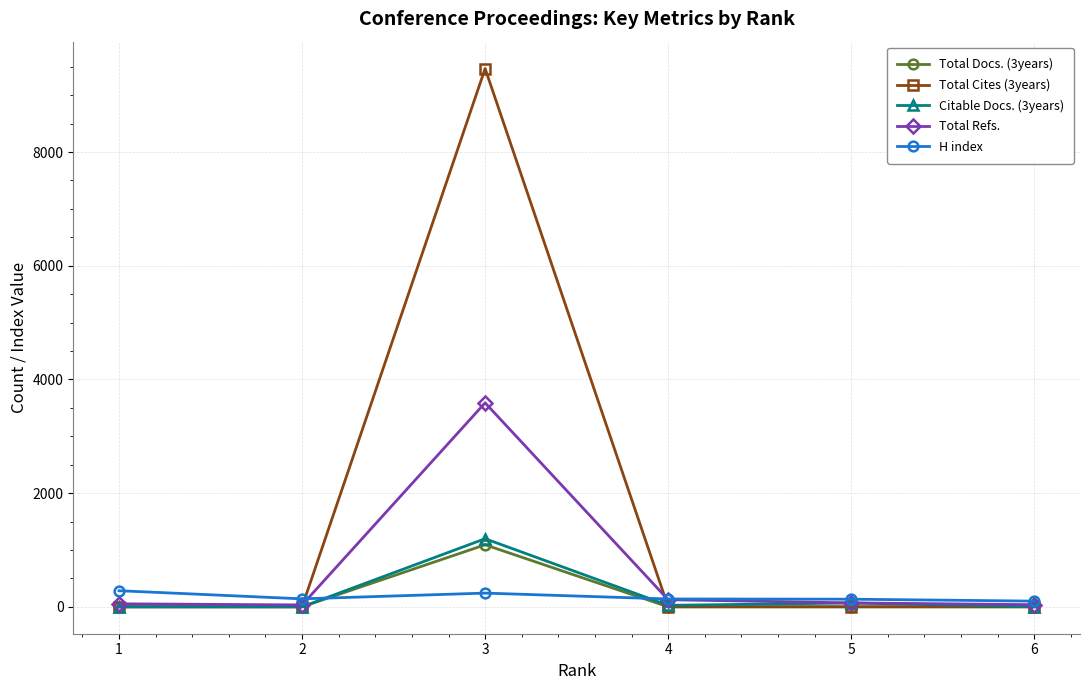

What are all the series names shown in the legend?

Total Docs. (3years), Total Cites (3years), Citable Docs. (3years), Total Refs., H index